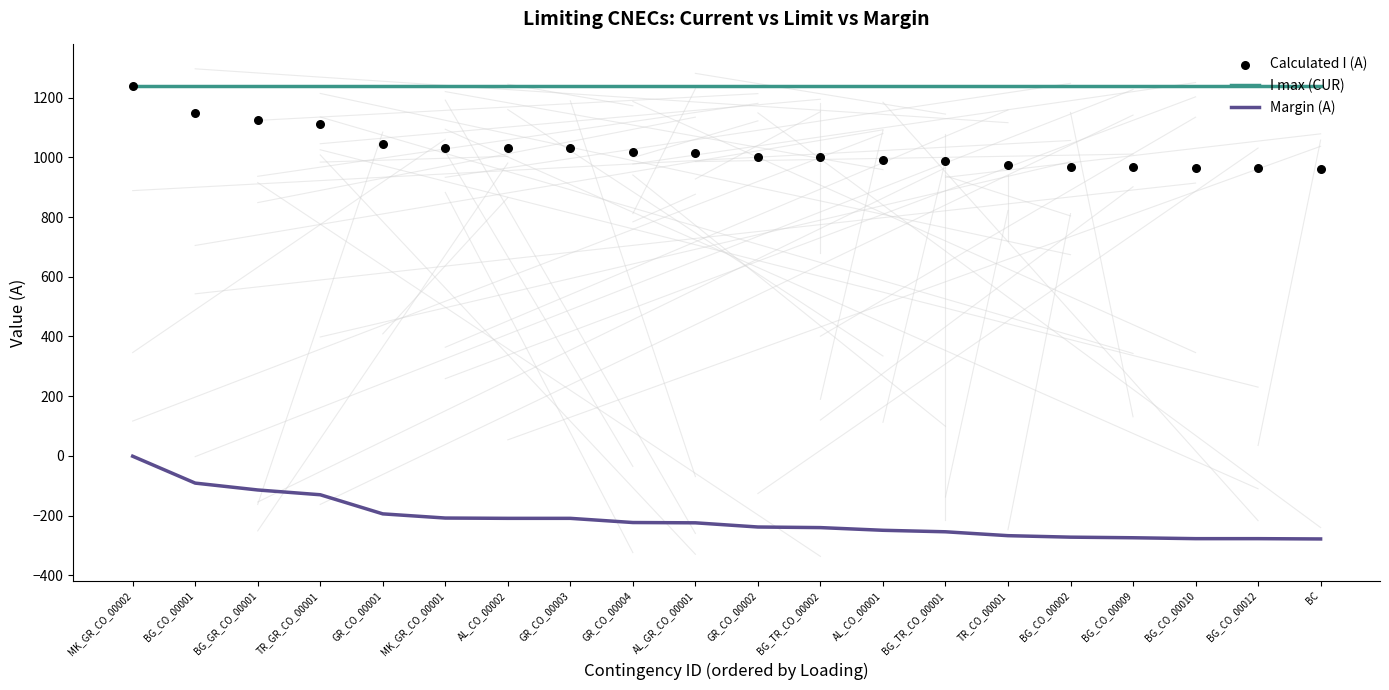

Which series reaches the maximum Y coordinate?

I max (CUR)